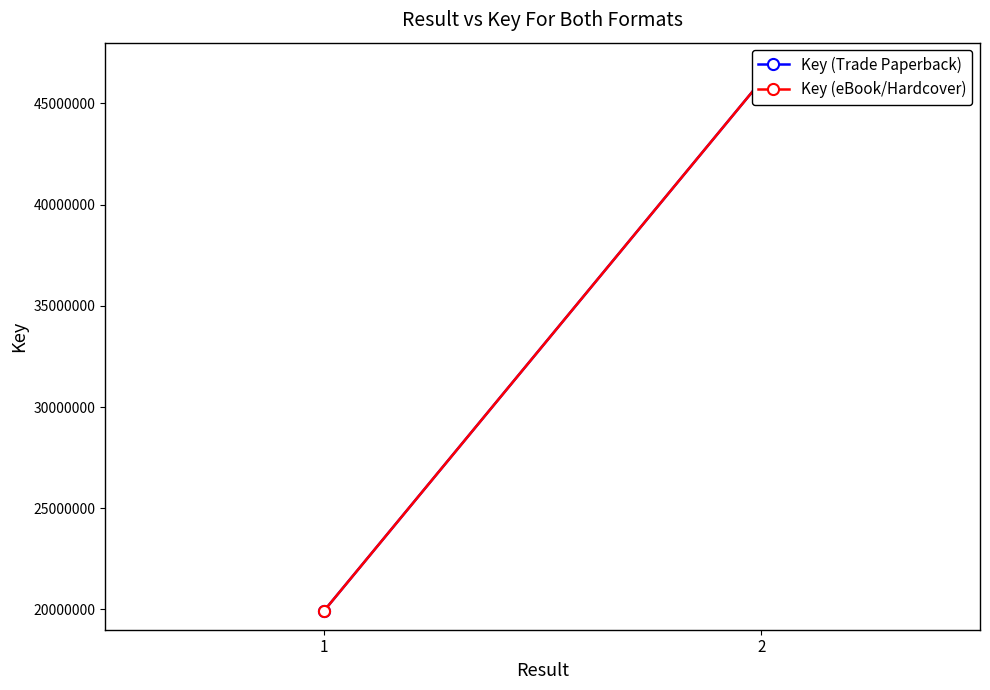

What is the sum of the Key (eBook/Hardcover) values at 1 and 2?

66039402